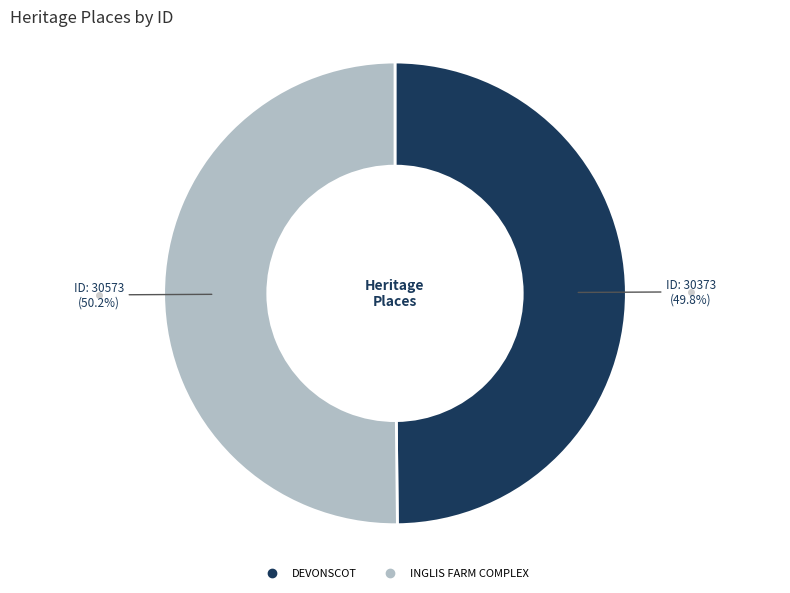

What portion of the pie excludes DEVONSCOT?

50.2%